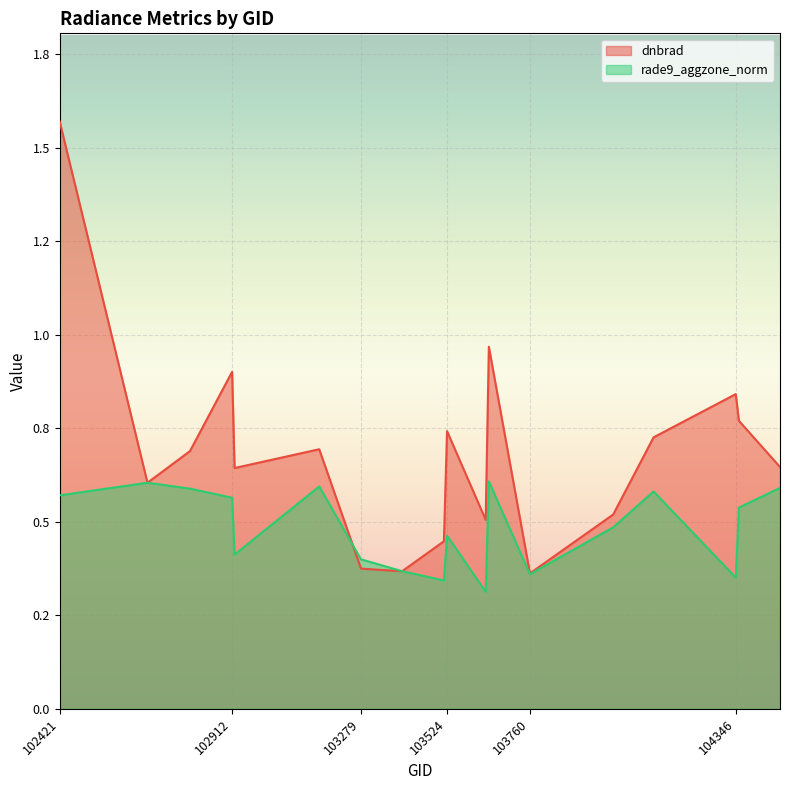

At how many categories does at least one series exceed 1?

1